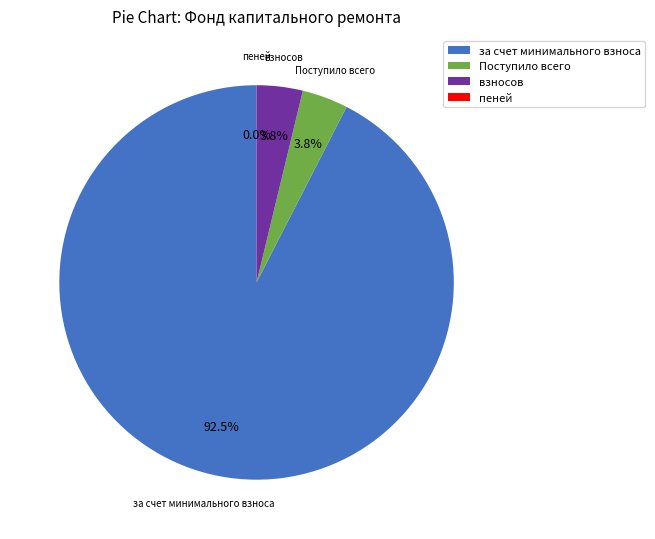

Is за счет минимального взноса the majority of the pie?

Yes